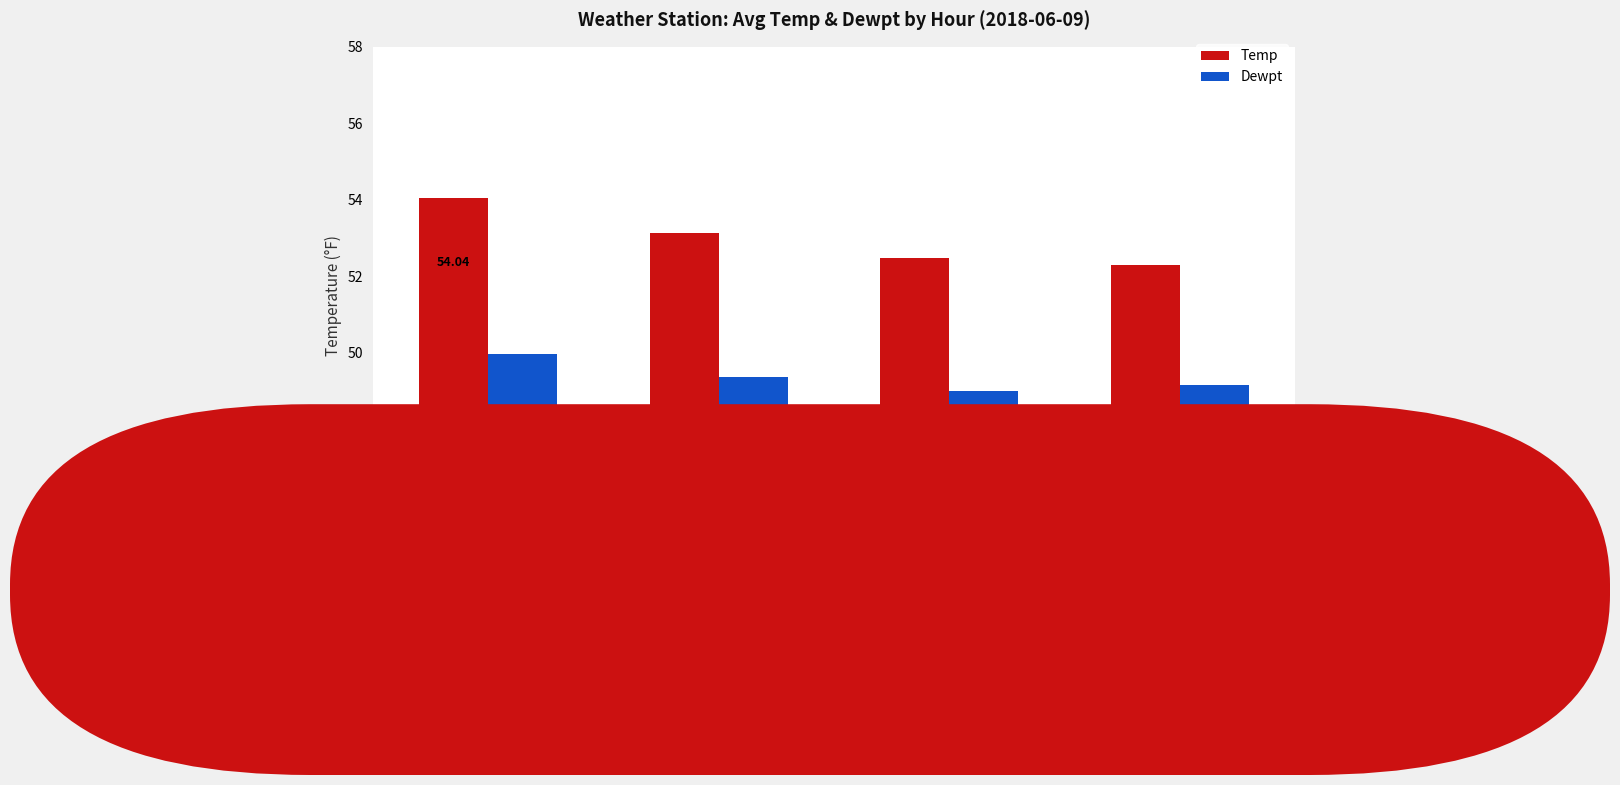

What is the average value of the Temp series?

53.0